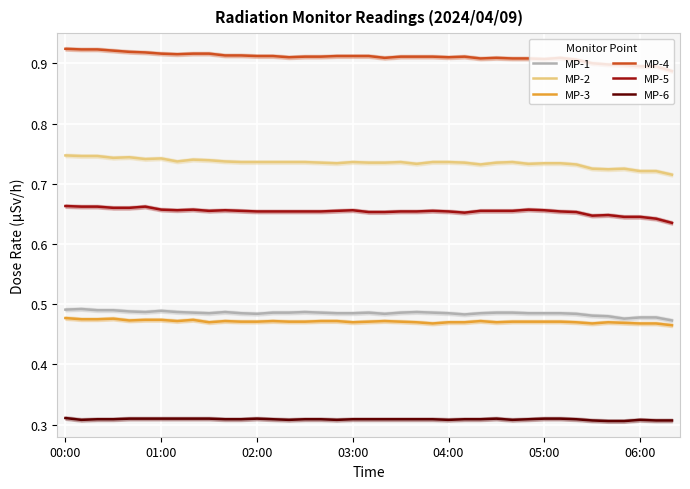

True or false: MP-1 and MP-6 intersect in this chart.

False